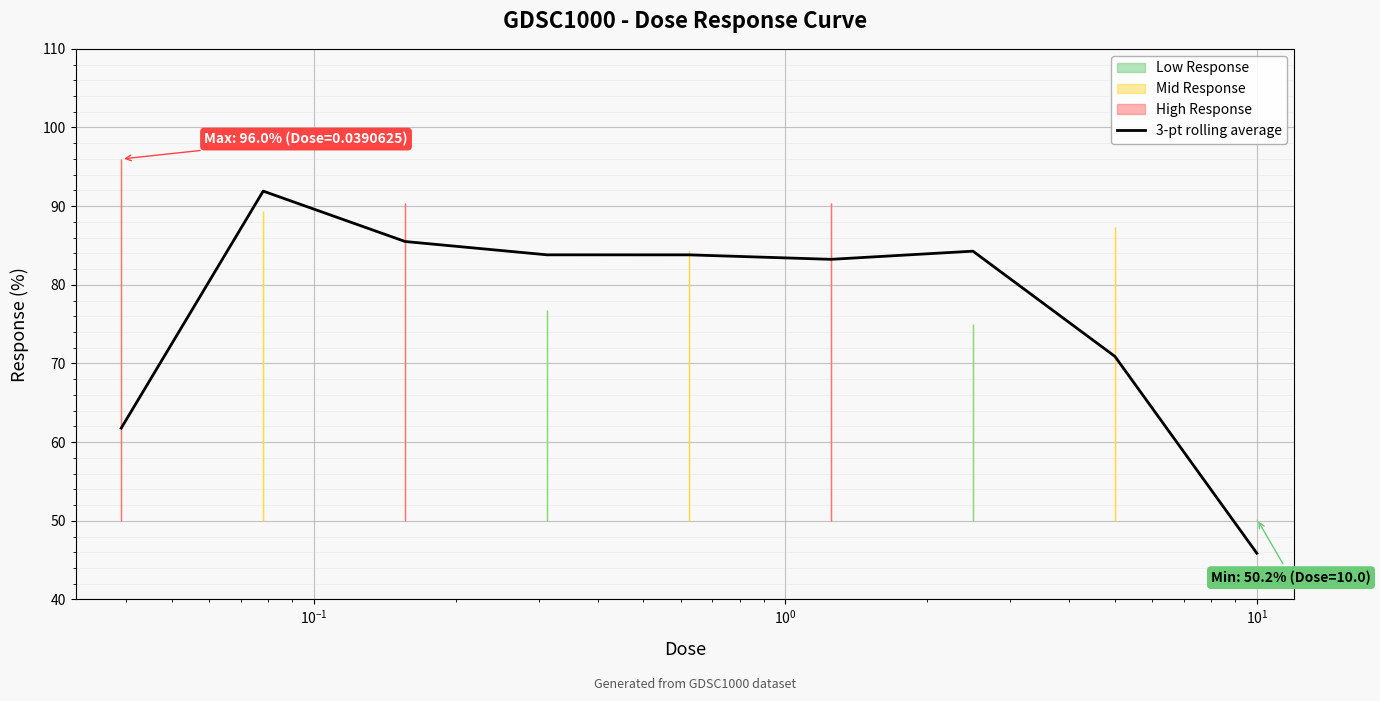

What is the maximum value for 3-pt rolling average?

91.9